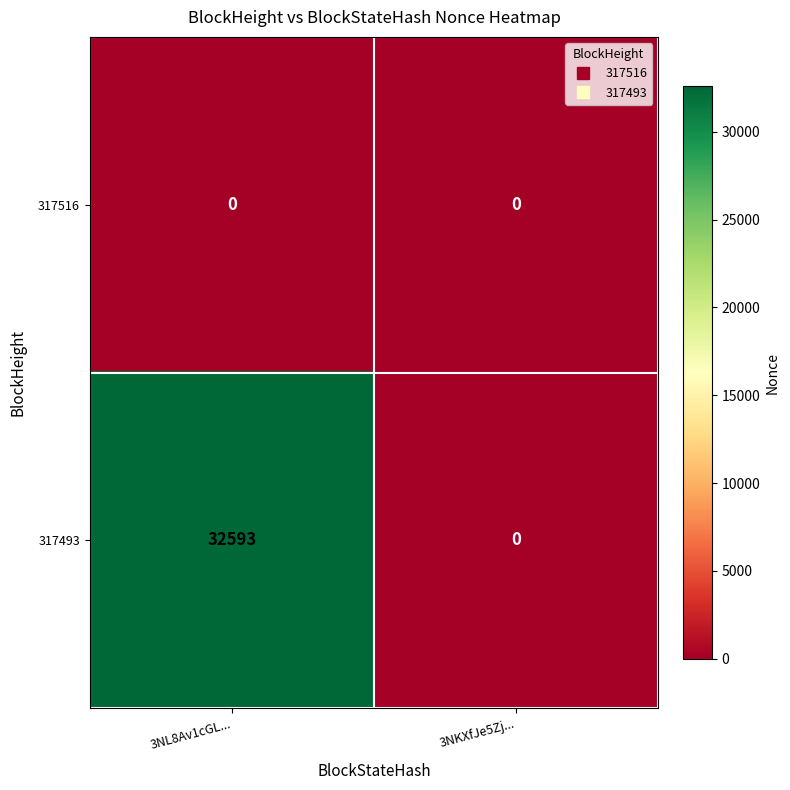

At how many categories does at least one series exceed 31013?

1